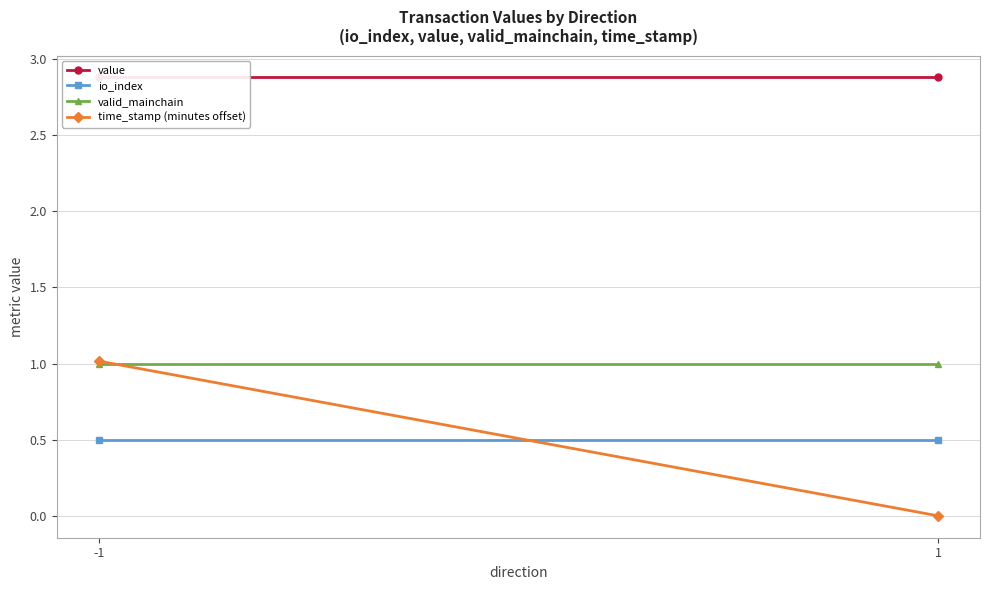

Is the value of time_stamp (minutes offset) at 1 greater than the value of io_index at 1?

No